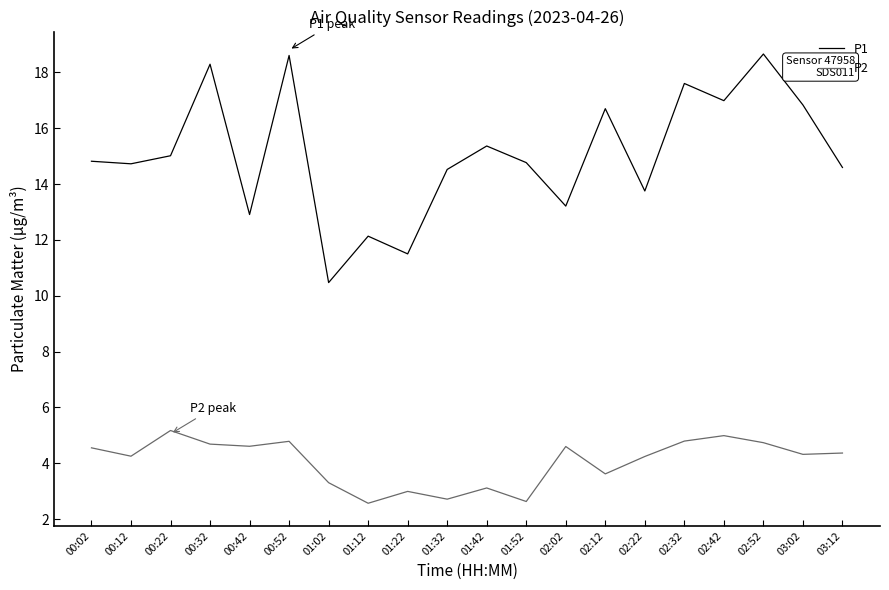

What is the total value across all series at 01:22?

14.5